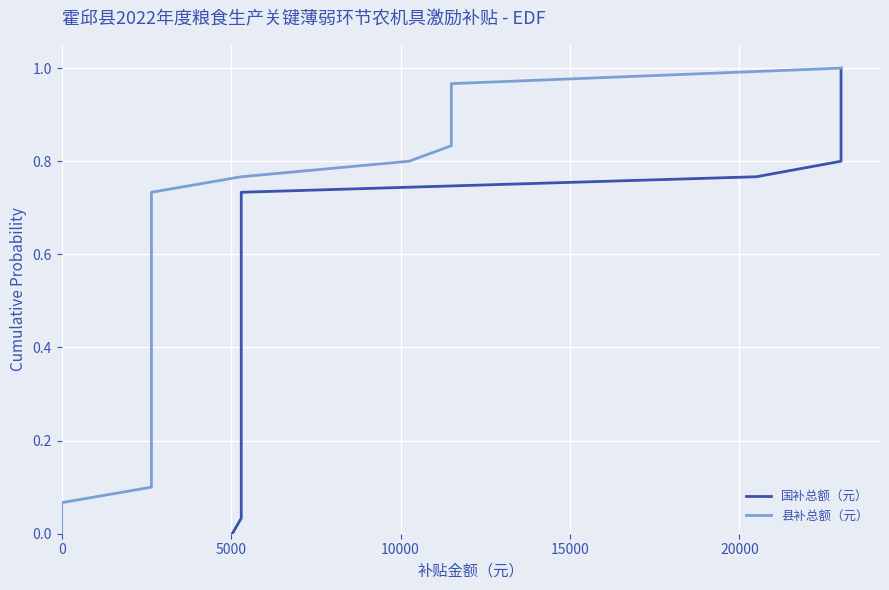

True or false: 国补总额（元） has a value of 0.1 at 5000.

False